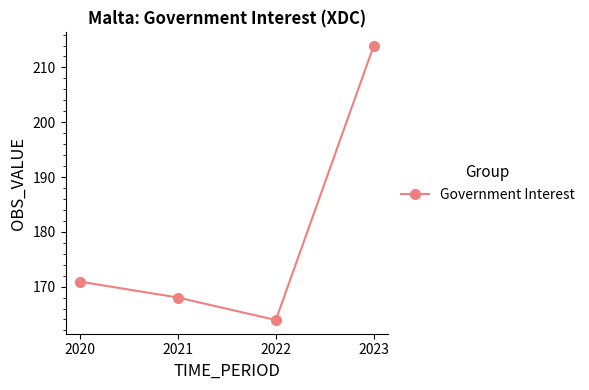

Reading right to left, extract all data points from this chart.

2023=213.9	2022=163.9	2021=168.0	2020=170.9